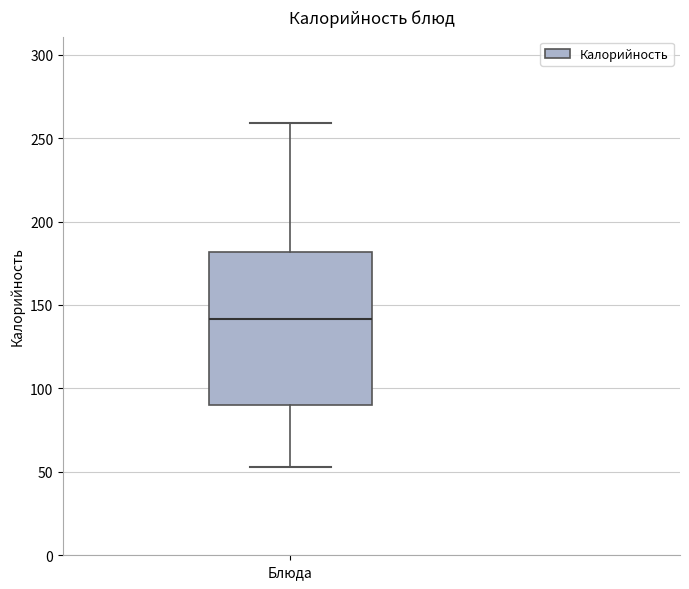

Transcribe this box plot: give where the median line is, the range the box spans, and where the two whiskers end, as read against the y-axis. The values are not printed on the chart, so give them approximately, as read against the axis.

median 140, box 90 to 180, whiskers 55 to 260